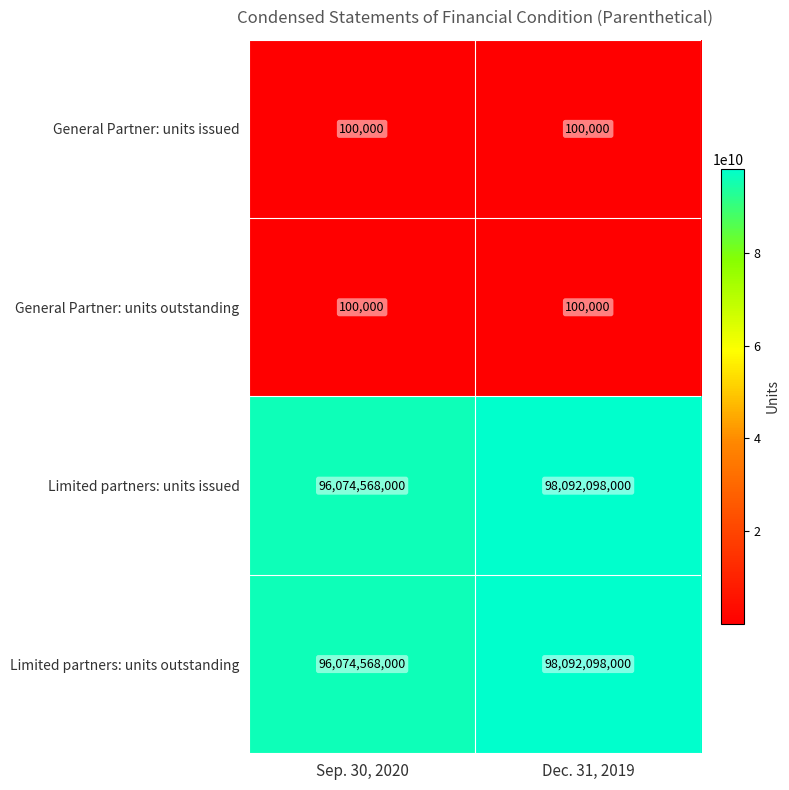

At how many categories does at least one series exceed 65671376268?

2